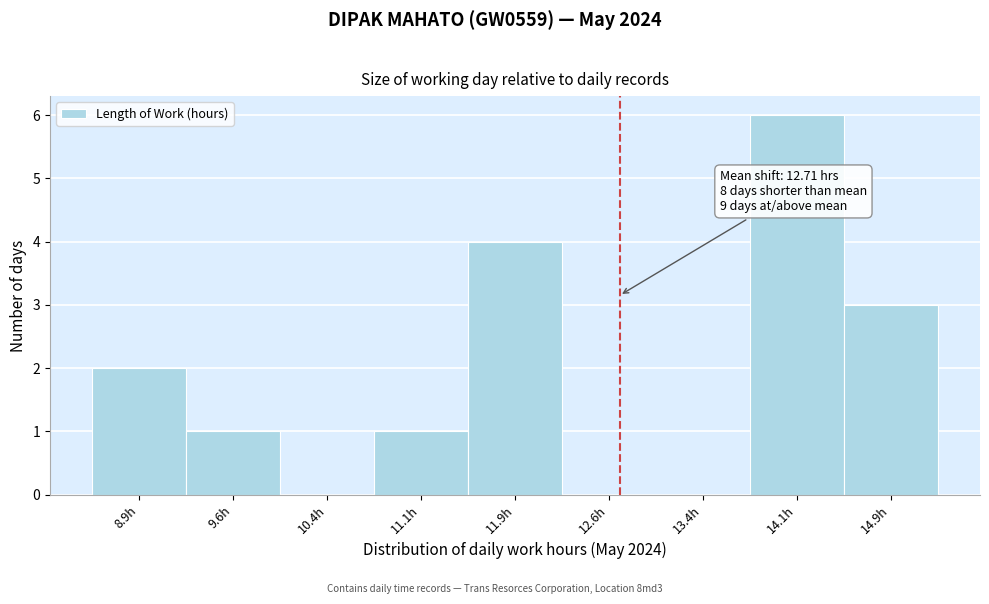

Over which range of the x-axis is the bar tallest?

13.75 to 14.50